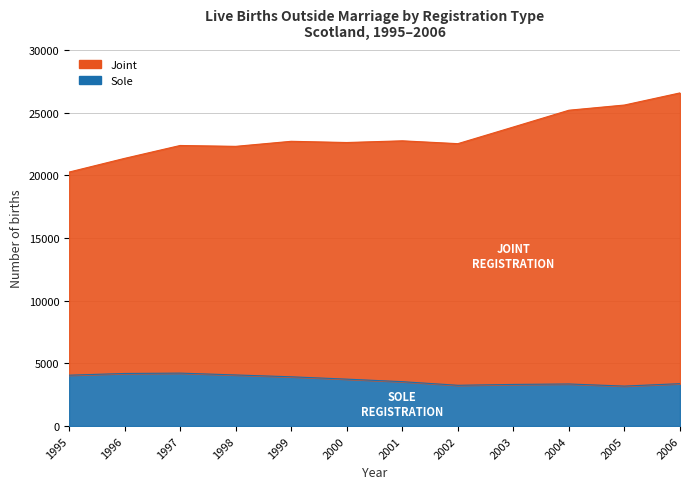

Which series changed the most between 1996 and 1998?

Joint